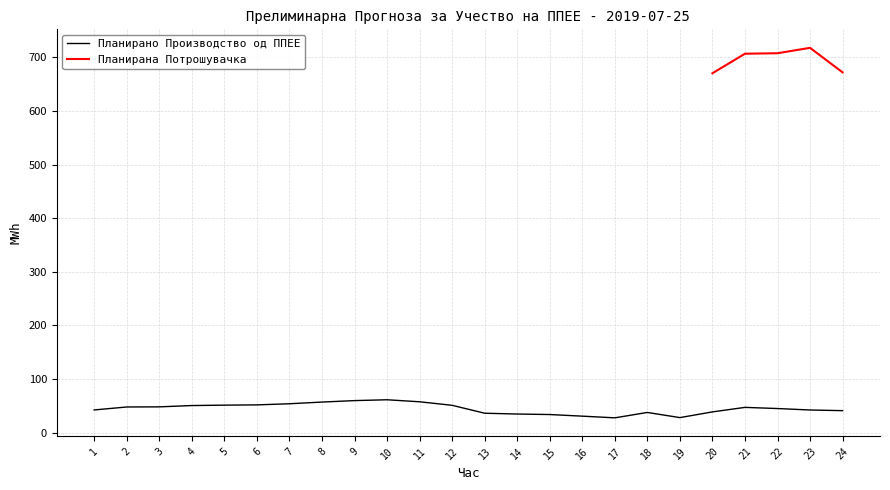

What is the change in value from 9 to 20?

-21.0